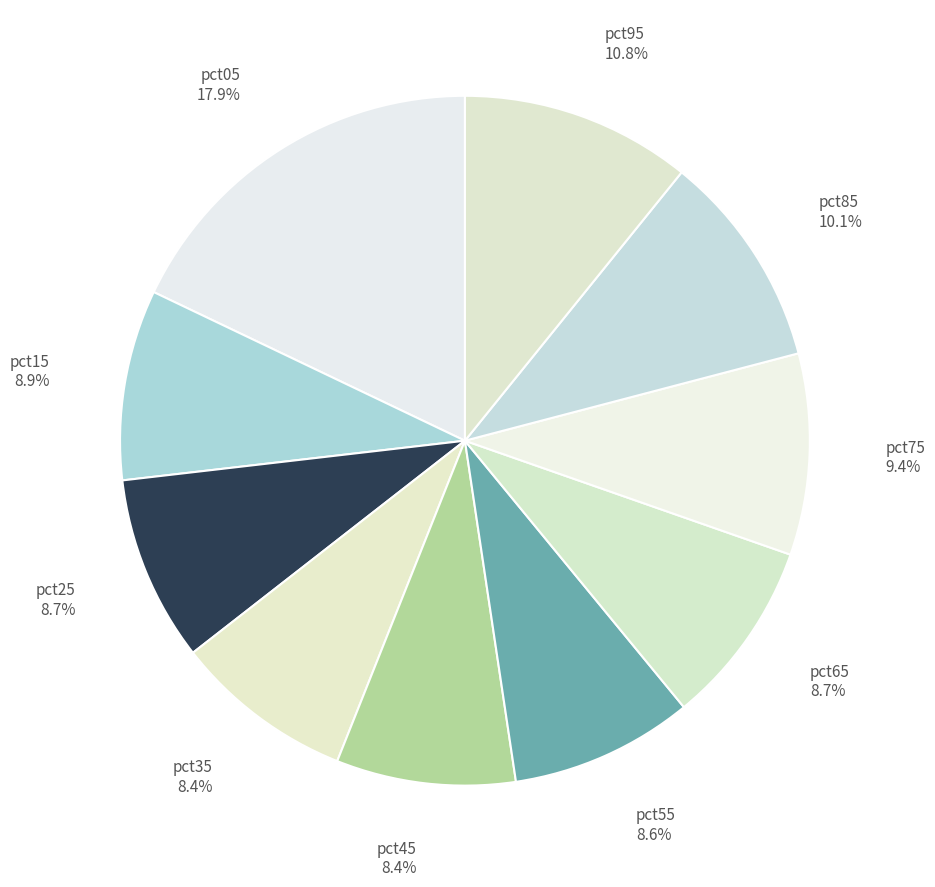

What is the total percentage of pct85 and pct95?

20.9%